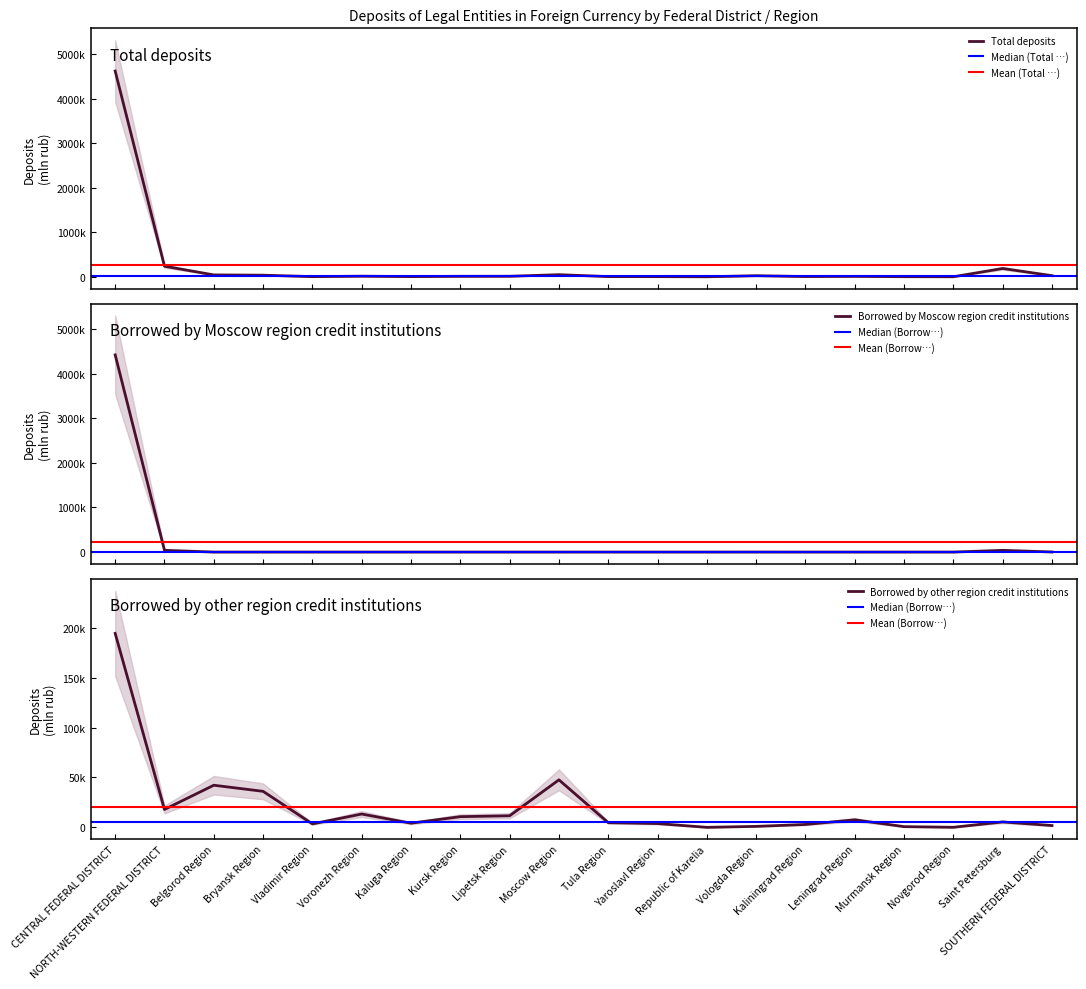

What is the total value across all series at Leningrad Region?

17008